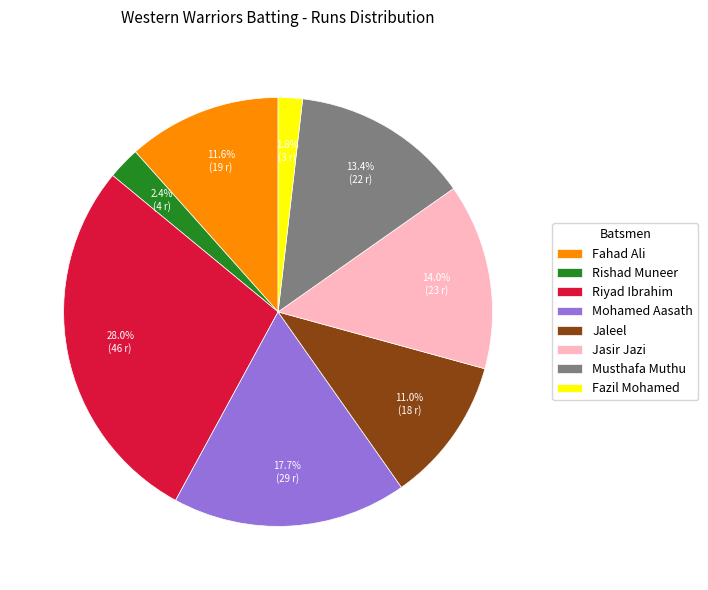

How many slices are in this pie chart?

8